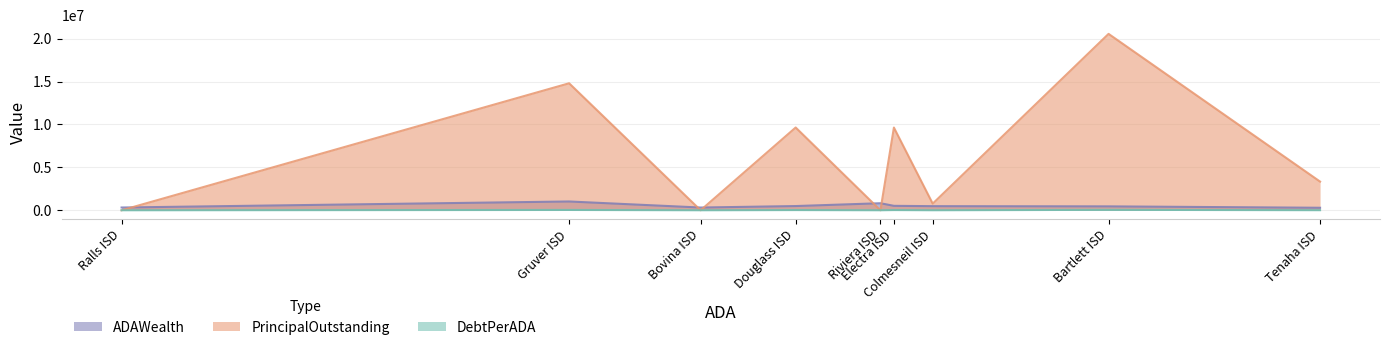

What is the spread (max minus min) of values at Bovina ISD?

318840.5